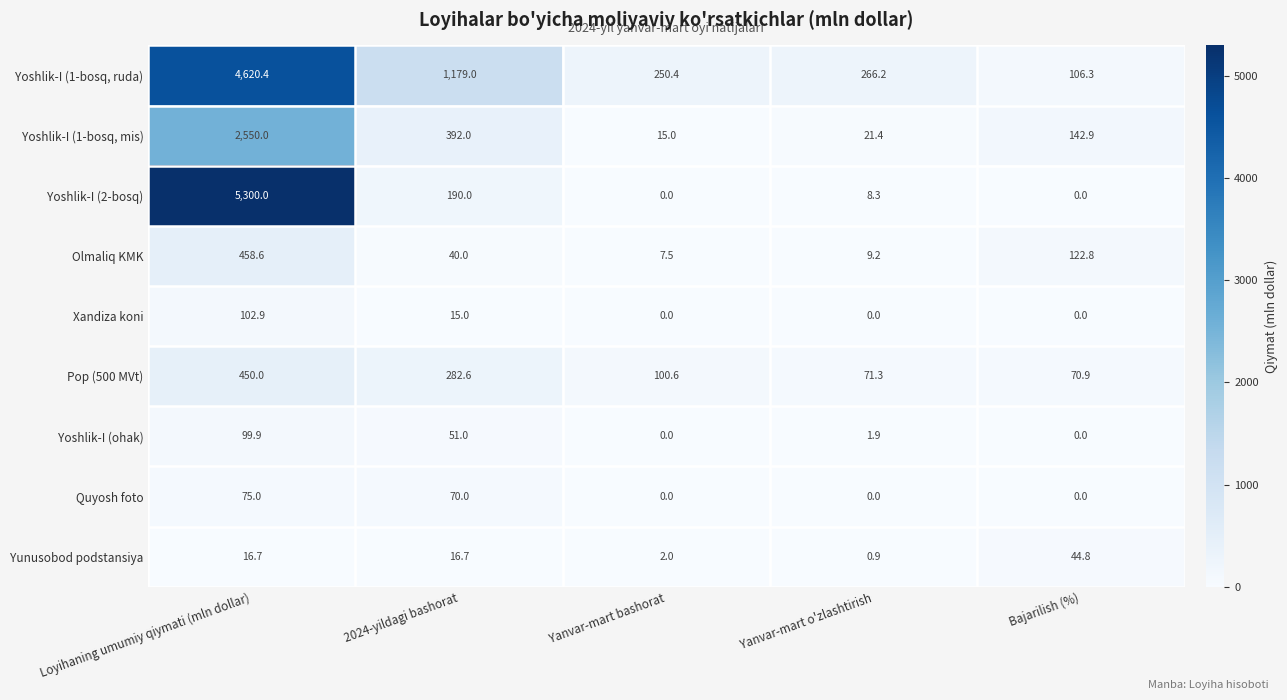

What is the sum of the Pop (500 MVt) values at Yanvar-mart bashorat and 2024-yildagi bashorat?

383.2